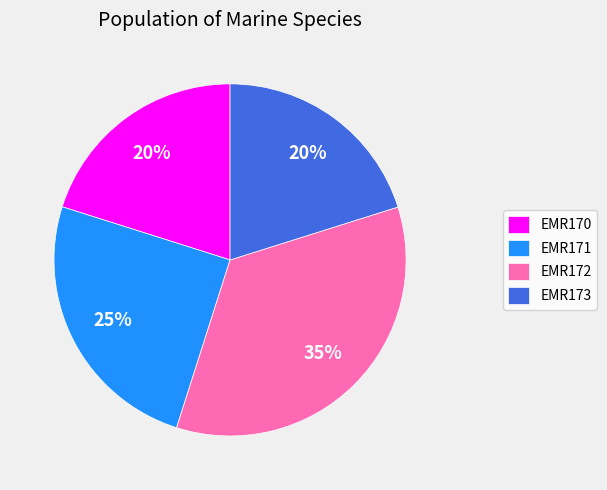

How many slices are in this pie chart?

4